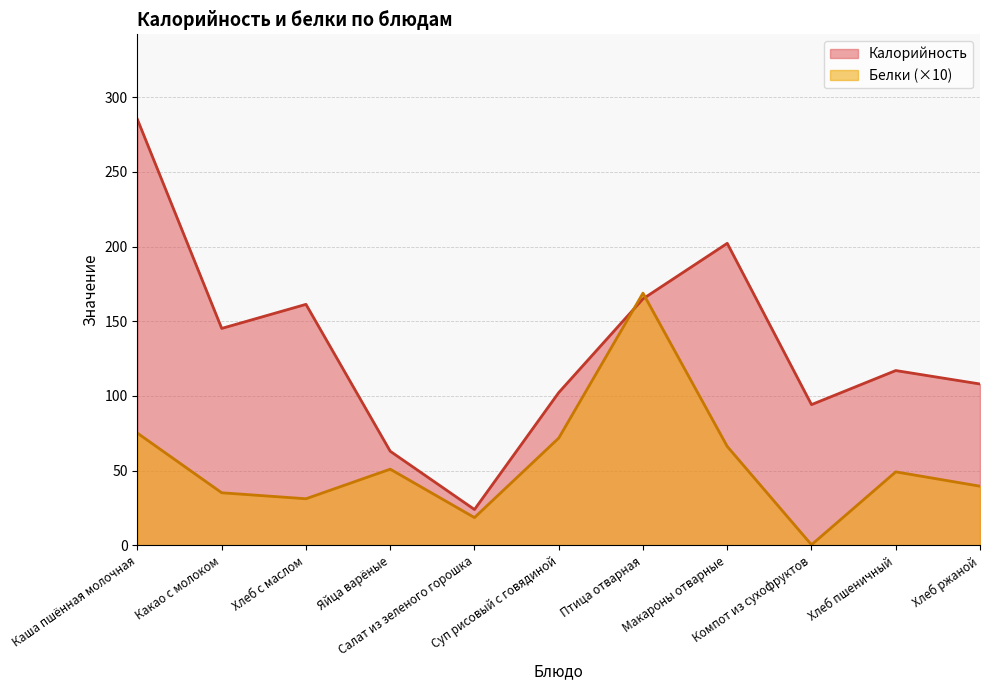

What is the sum of all Белки values?

607.1